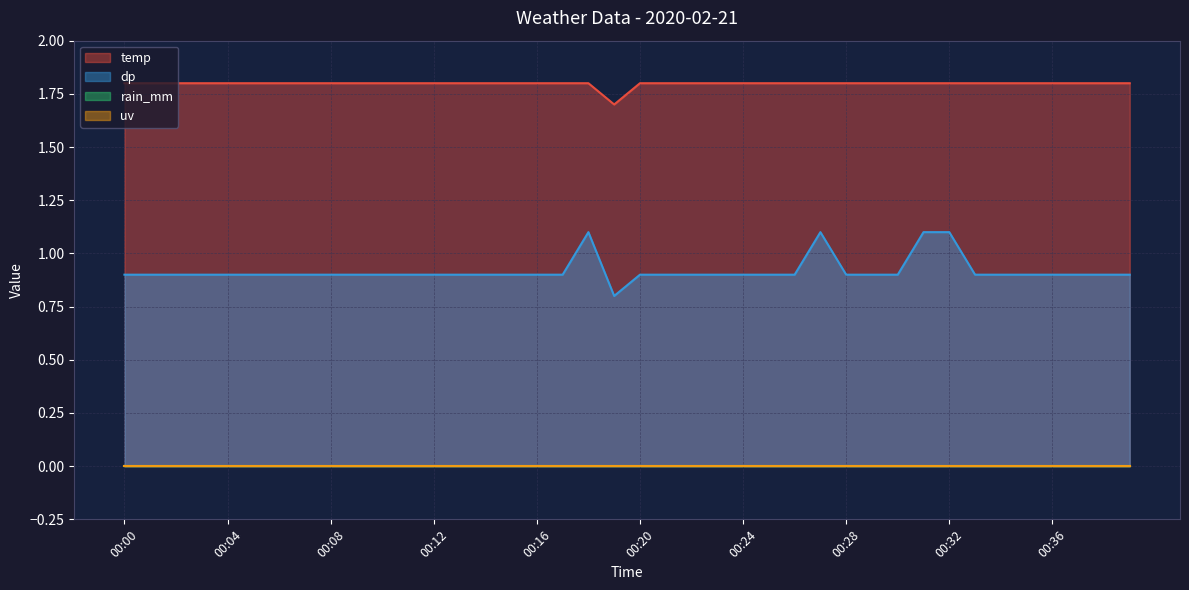

At which category does the chart reach its peak across all series?

00:00